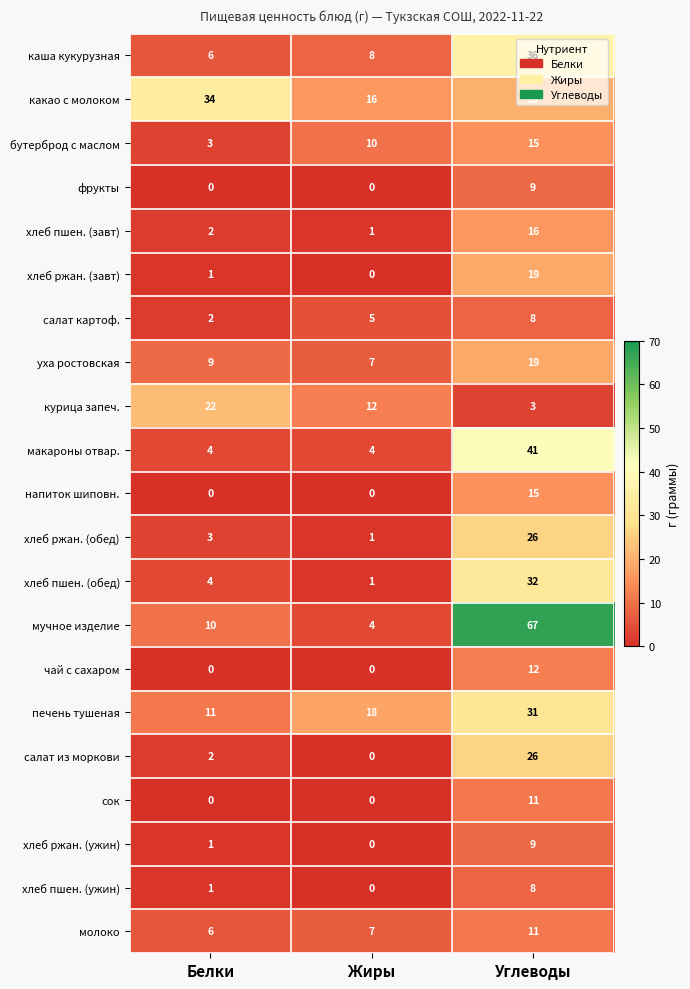

Count the фрукты values in the range 0 to 9.

3